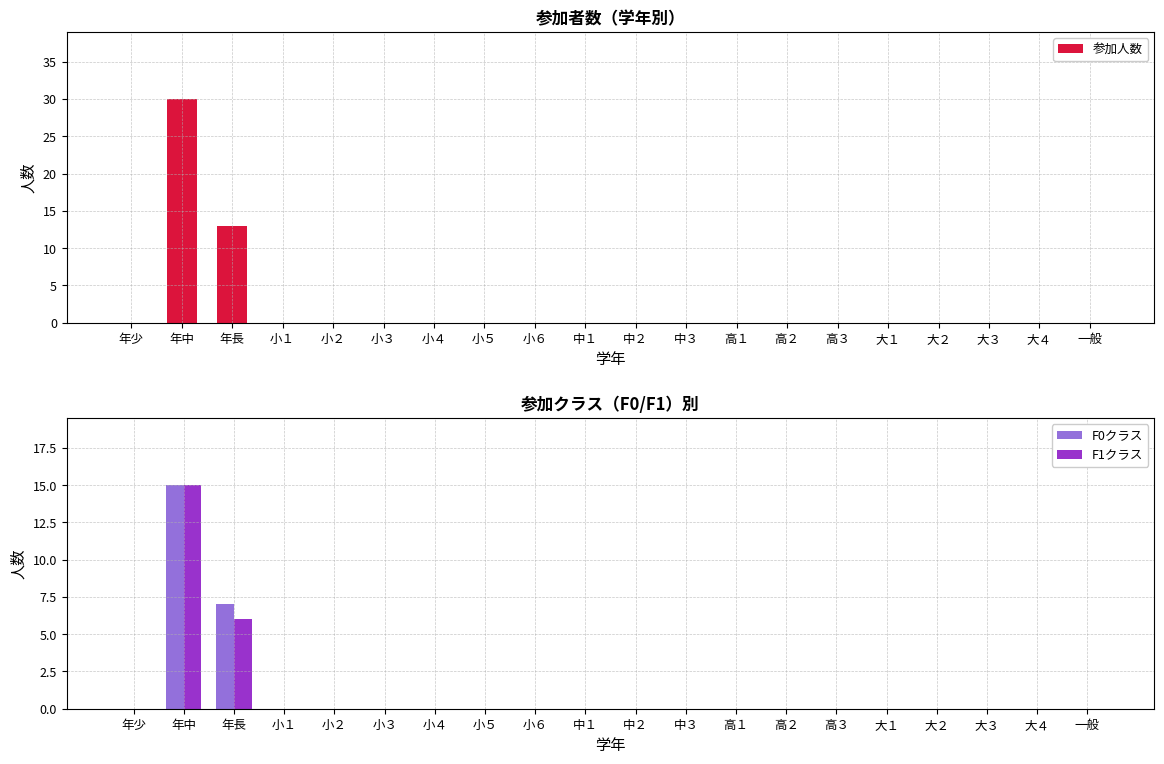

At how many categories does at least one series exceed 25?

1